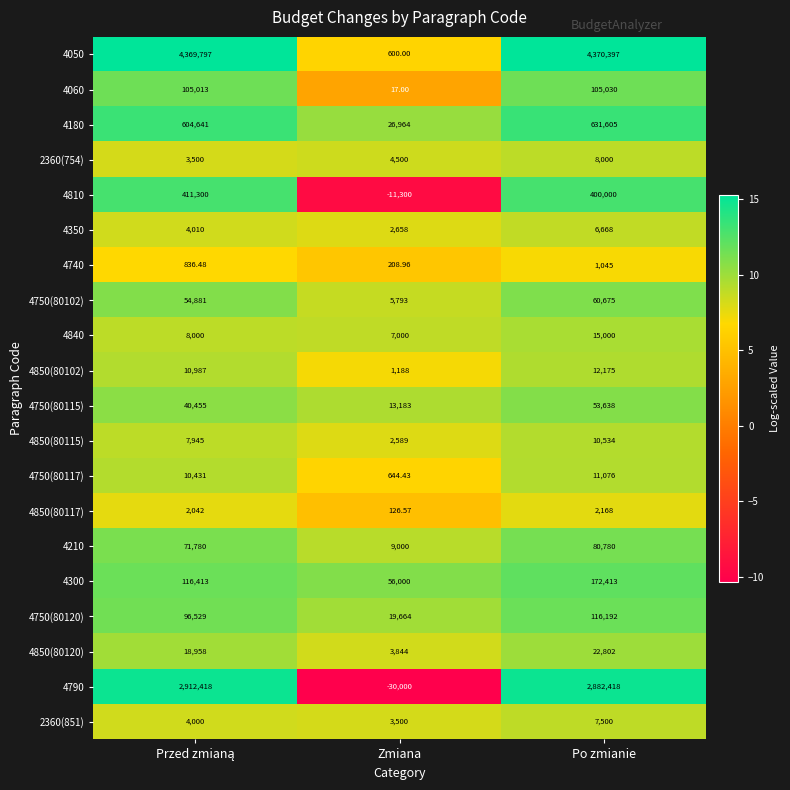

Is the value of 2360(851) at Zmiana greater than the value of 4750(80102) at Zmiana?

No